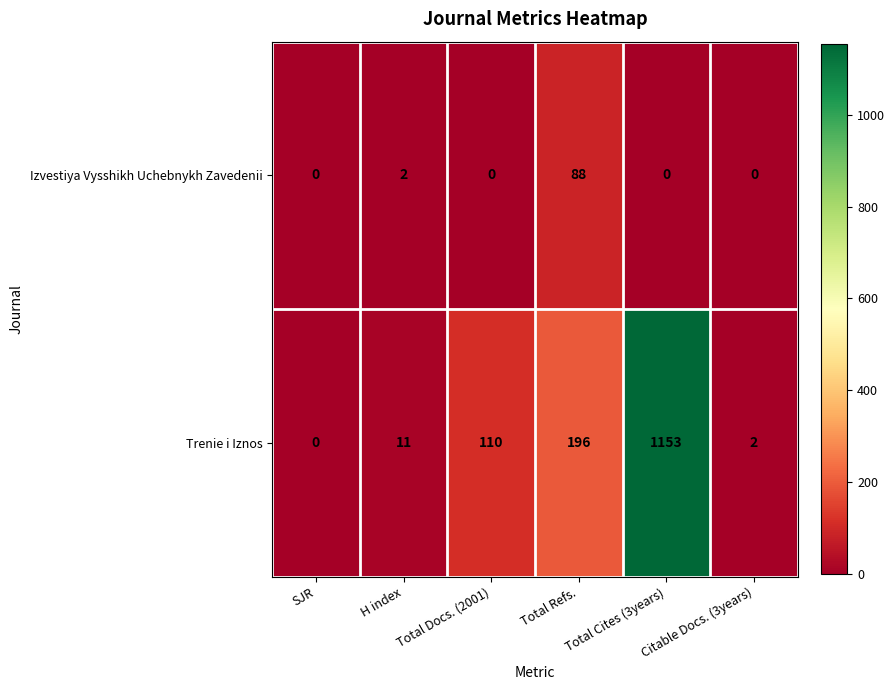

List the series in order of their peak value, highest first.

Trenie i Iznos, Izvestiya Vysshikh Uchebnykh Zavedenii